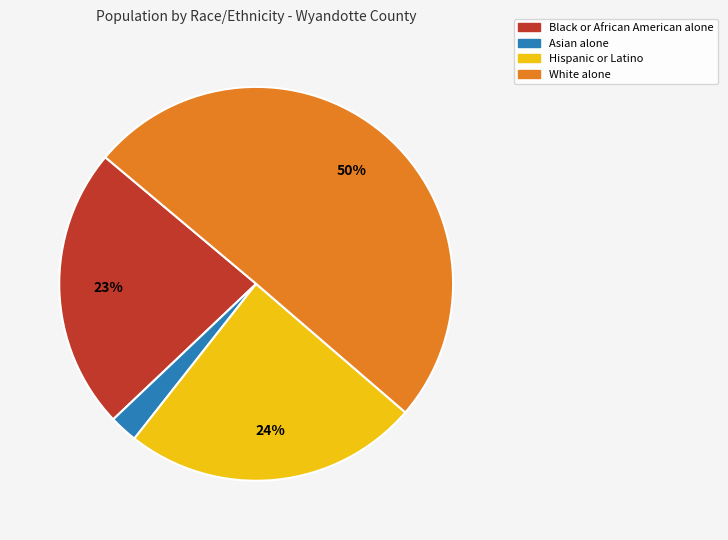

Is Asian alone the majority of the pie?

No